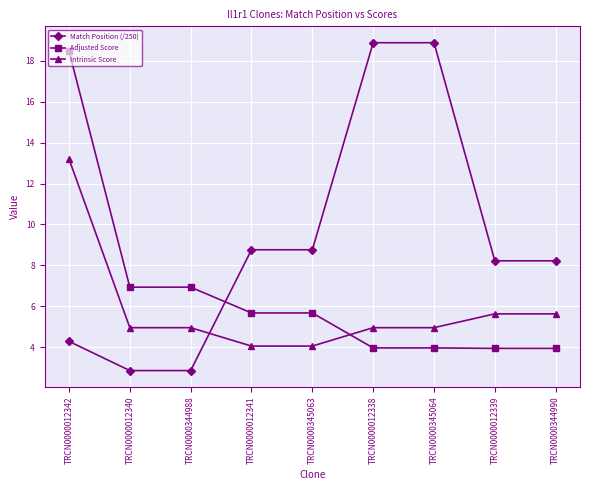

What is the difference between the highest and lowest values at TRCN0000012342?

14.2